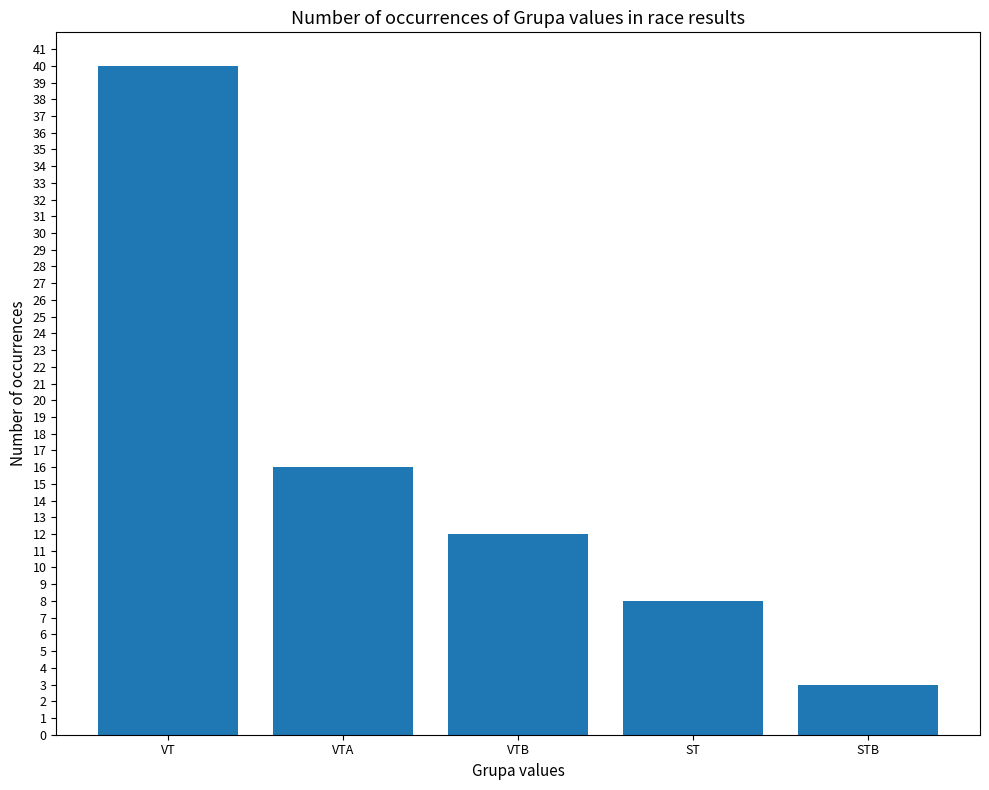

How many data points are less than 12?

2